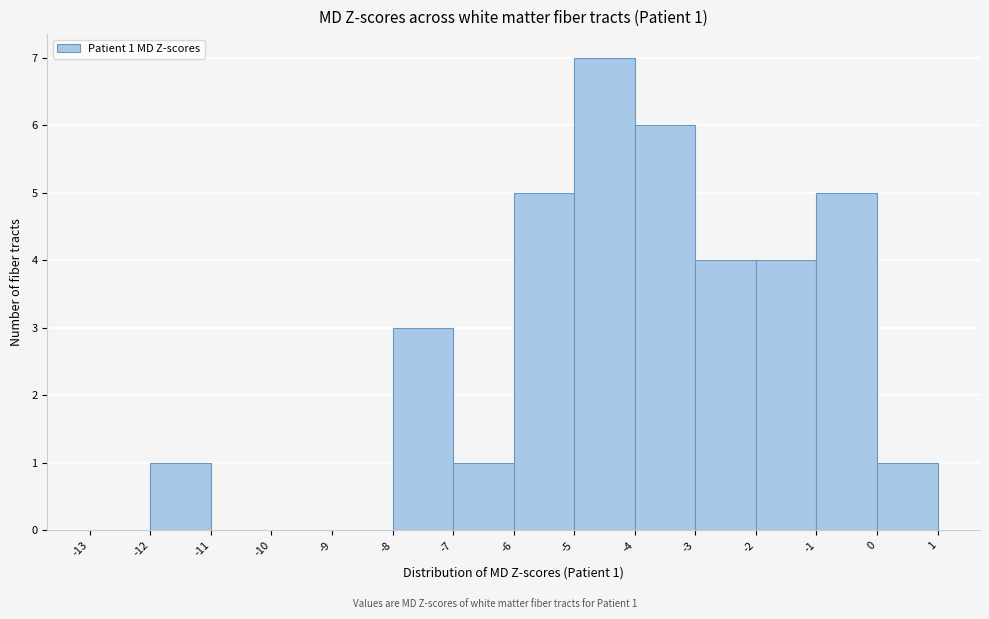

Over which range of the x-axis is the bar tallest?

-5 to -4